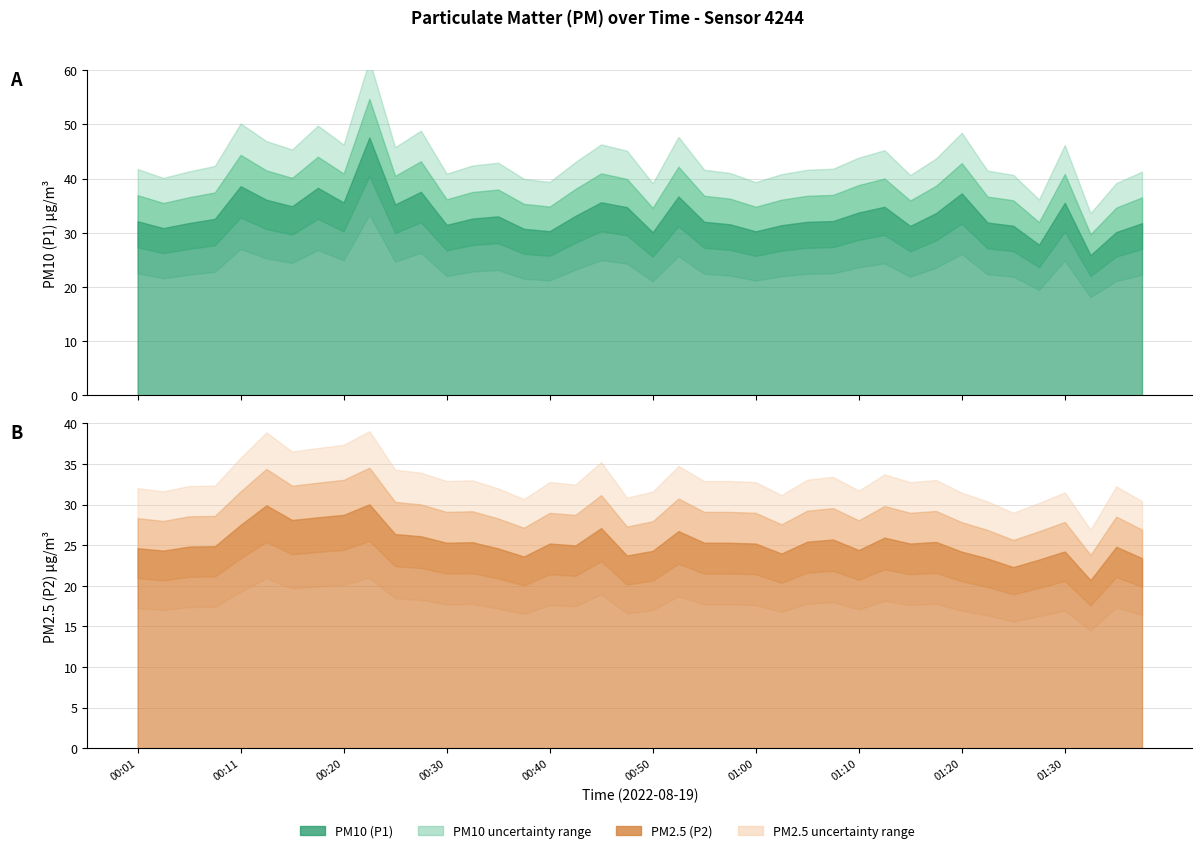

What is the label of the 3rd point from the right?

01:32